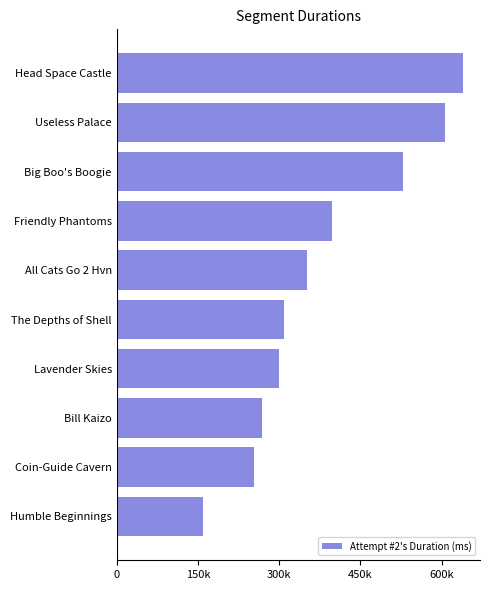

Are the bars horizontal?

Yes